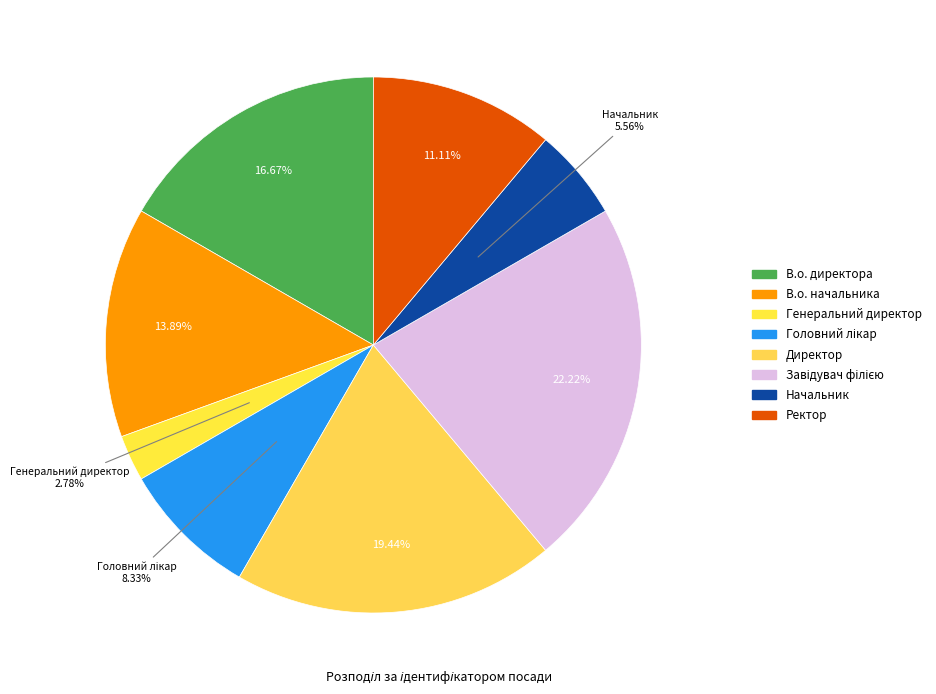

What percentage is NOT represented by Начальник?

94.4%